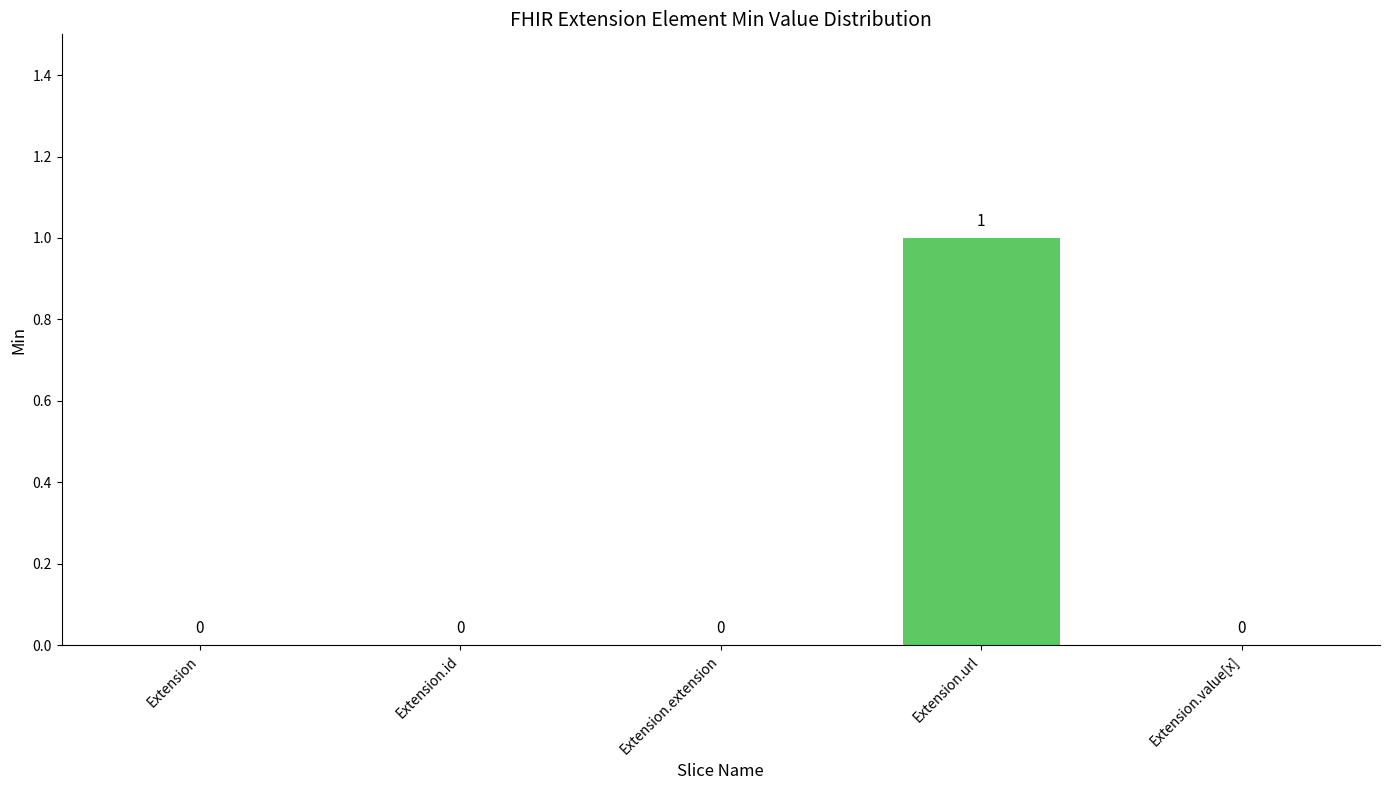

True or false: the data shows 0 at Extension.

True